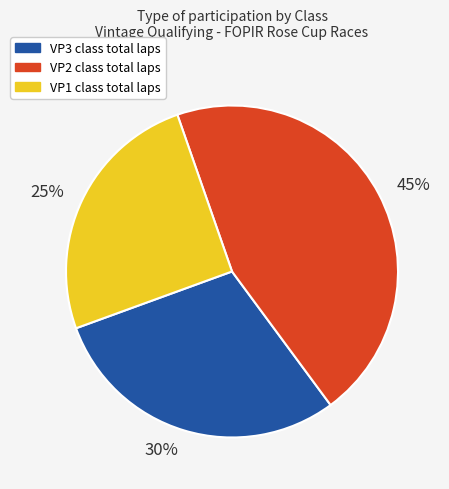

Rank the categories by value from lowest to highest.

25%, 30%, 45%